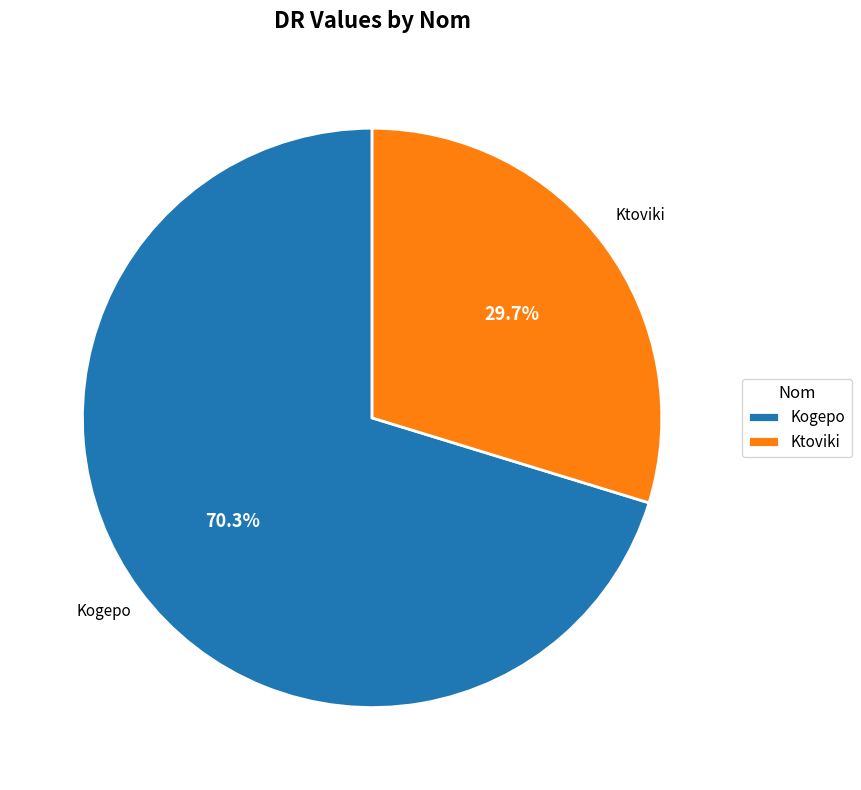

To the nearest percent, what portion does Ktoviki represent?

30%